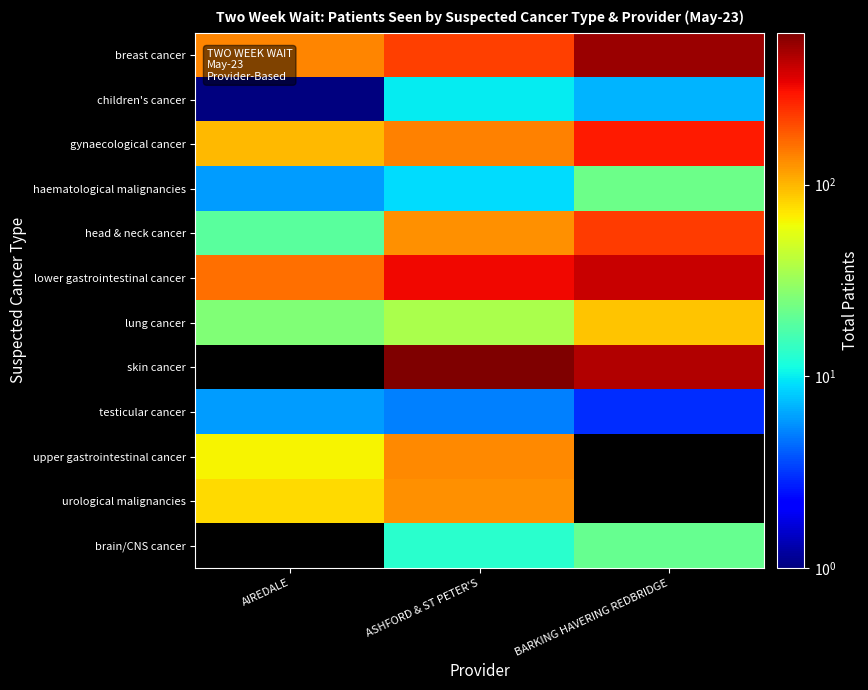

Is the value of upper gastrointestinal cancer at ASHFORD & ST PETER'S greater than the value of urological malignancies at ASHFORD & ST PETER'S?

Yes